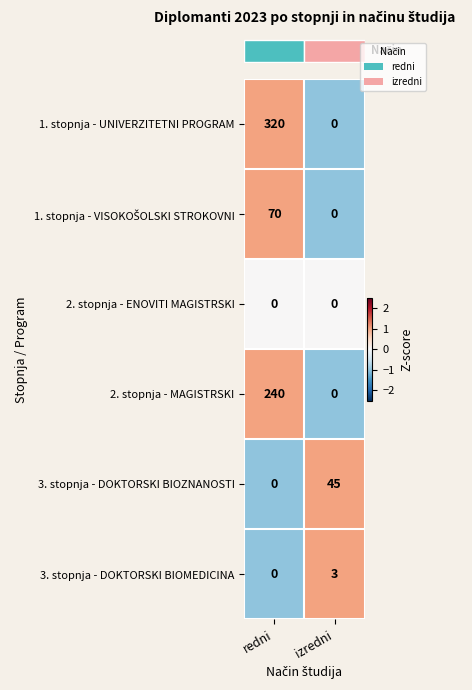

Between redni and izredni, which series saw the biggest shift?

1. stopnja - UNIVERZITETNI PROGRAM